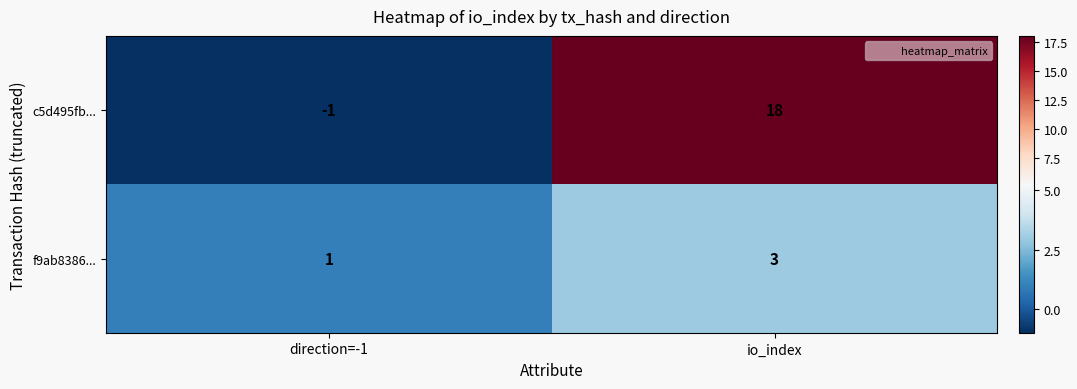

Reading left to right, extract all data points from this chart.

c5d495fb...: direction=-1=-1	io_index=18
f9ab8386...: direction=-1=1	io_index=3